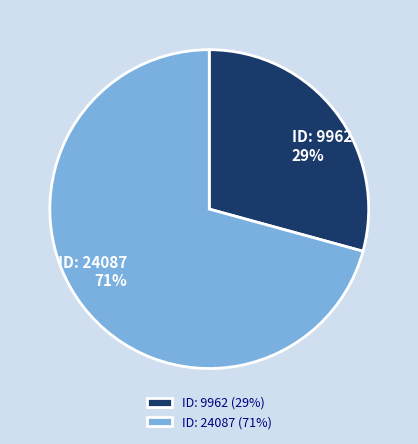

Which slice is the largest?

ID: 24087